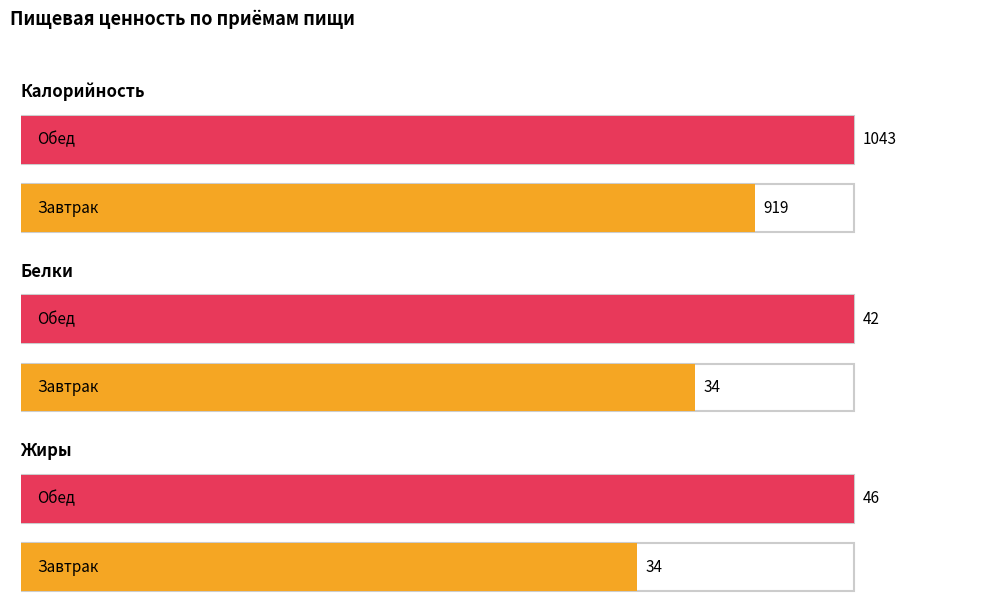

The Жиры series shows 46 at Обед. True or false?

True